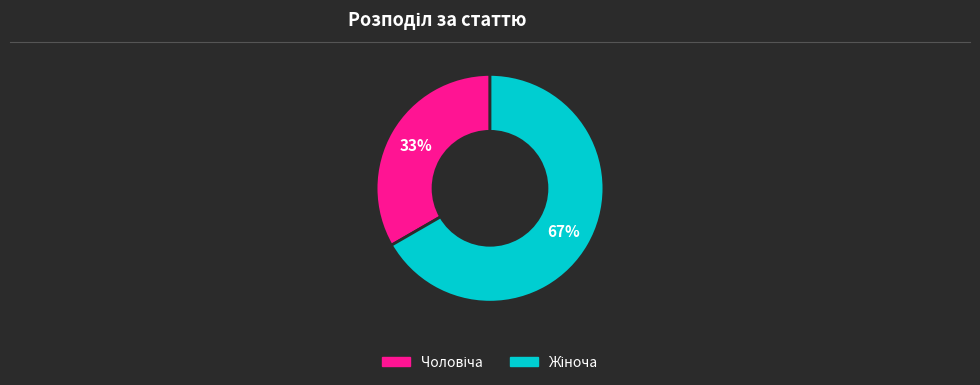

To the nearest percent, what is the average slice percentage?

50%